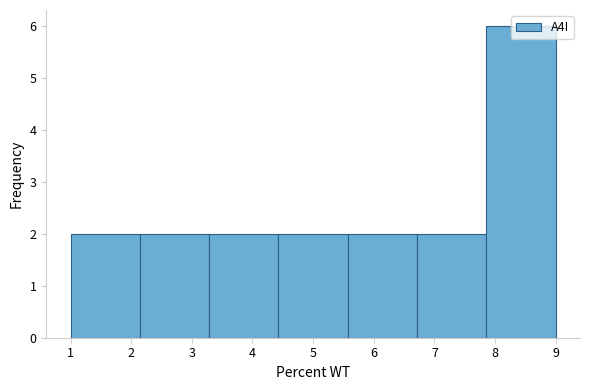

What is the height of the bar covering 3.3 to 4.4 on the x-axis? Neither the bar edges nor the heights are printed on the chart, so give them approximately, as read against the axes.

2